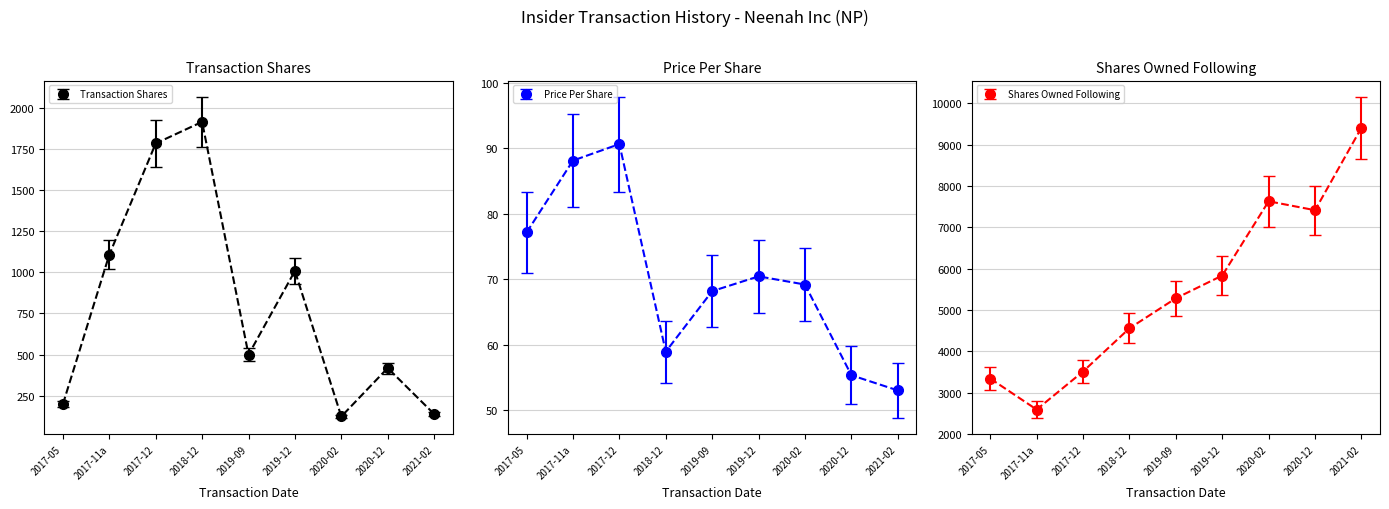

At which label is Shares Owned Following closest to 6002?

2019-12